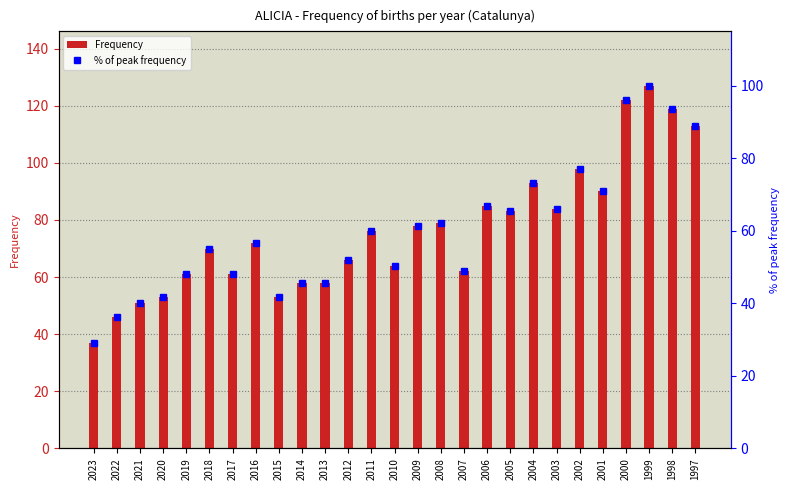

How many values in the % of peak frequency series exceed 56?

14